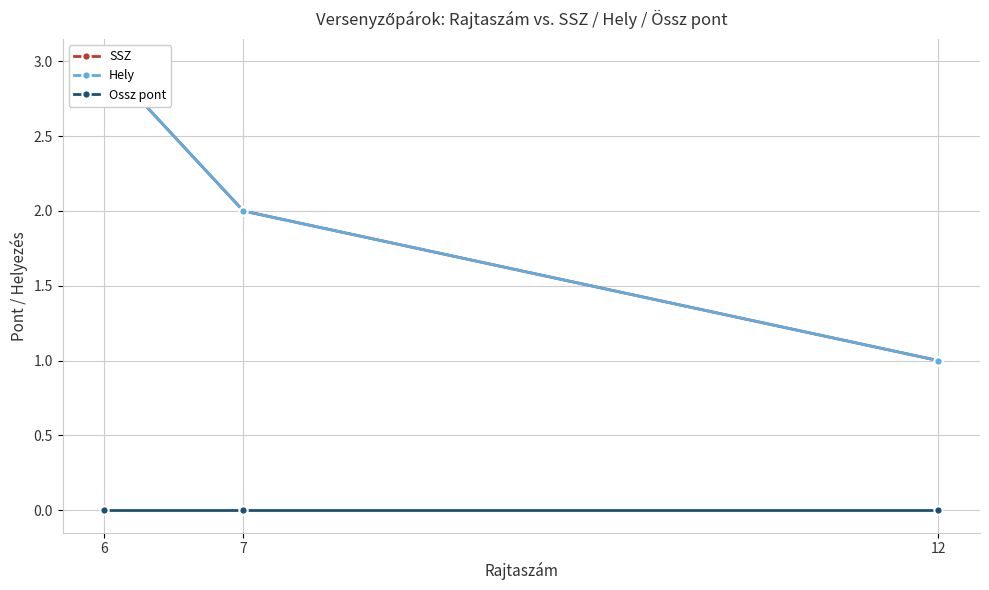

How many lines are shown in the chart?

3